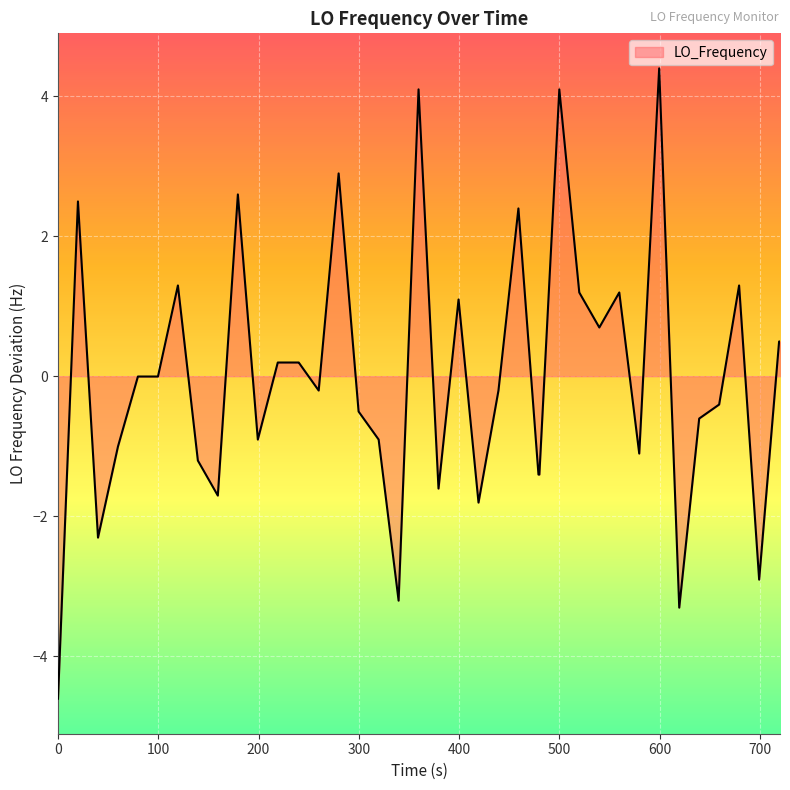

What is the difference between the maximum and minimum values?

9.0